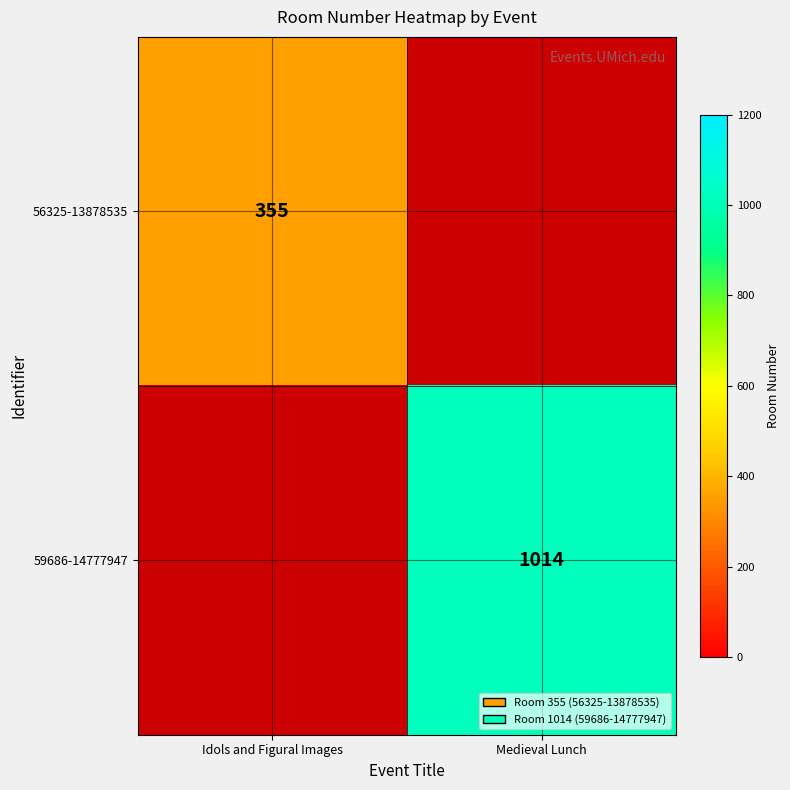

How many distinct data groups are displayed?

2